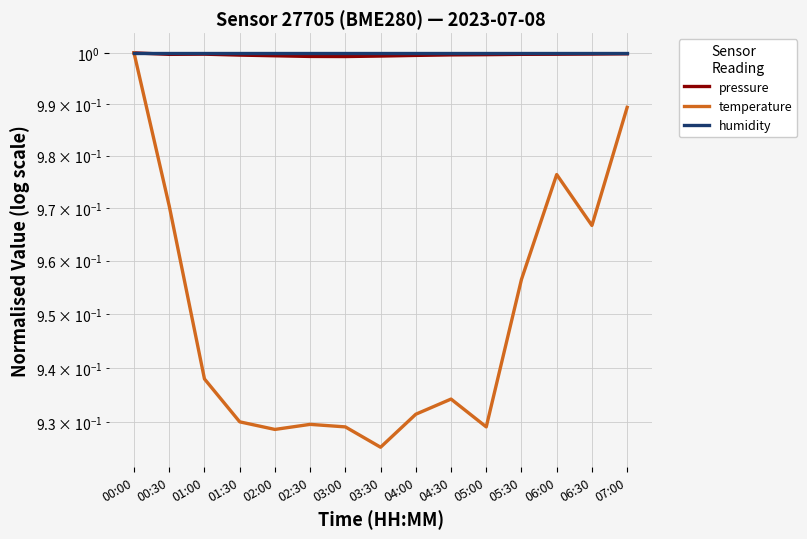

The value of humidity at 03:30 is 0.3. True or false?

False